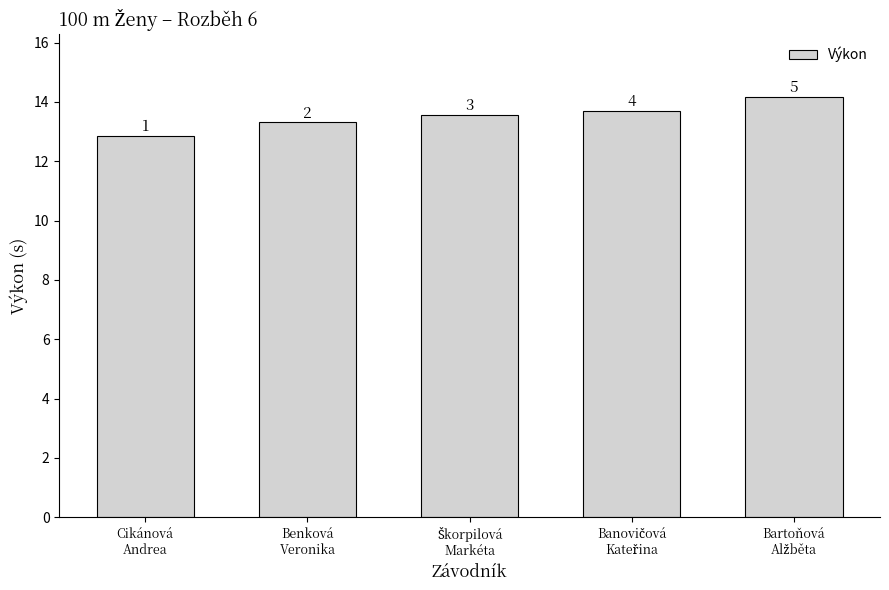

Does the chart contain any negative values?

No